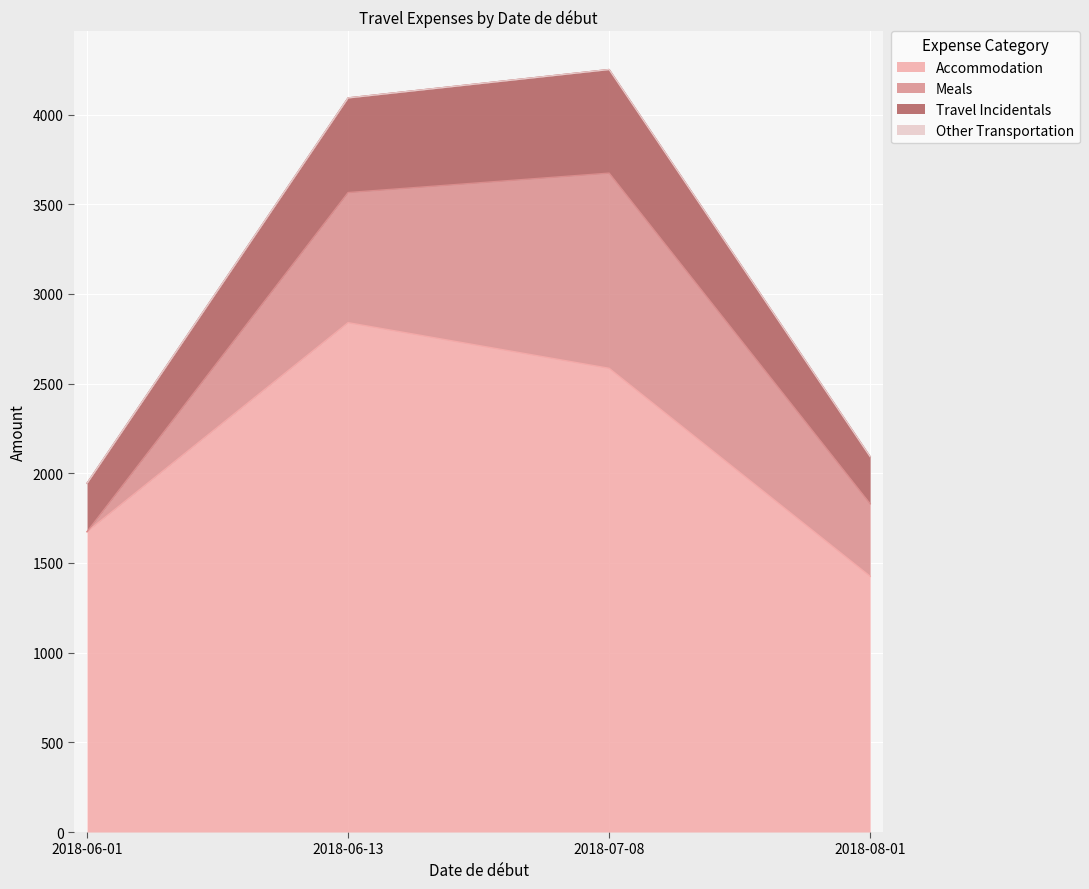

At which category does Travel Incidentals reach its first local peak?

2018-07-08